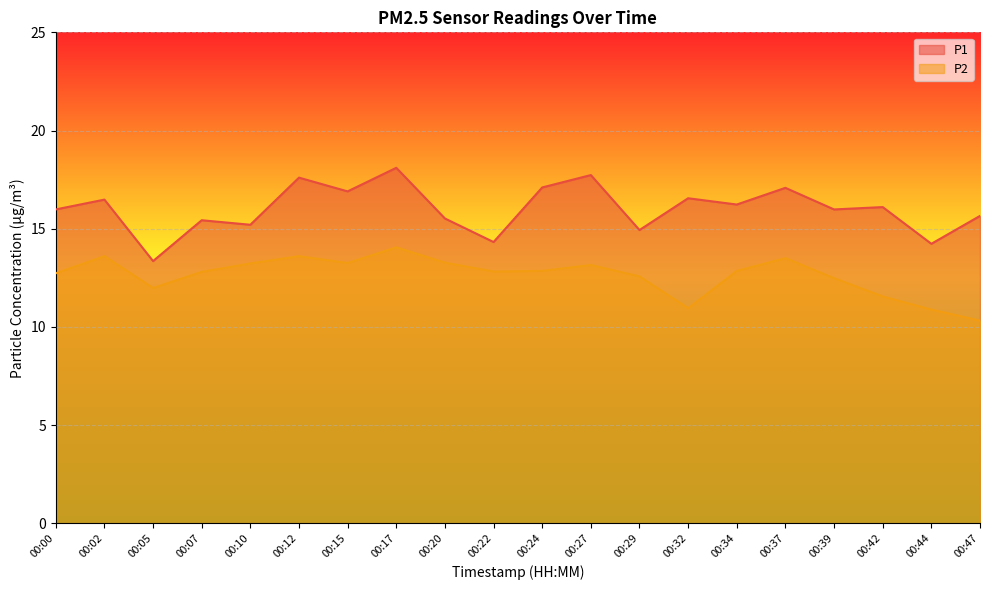

At how many categories does at least one series exceed 10?

20